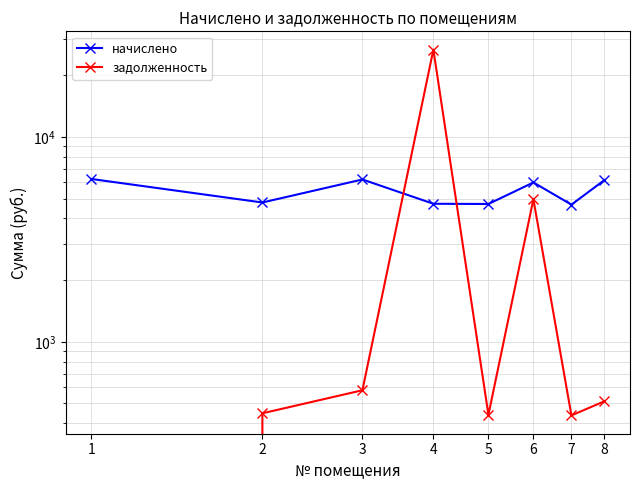

List the labels in order of задолженность value, largest first.

4, 6, 3, 8, 2, 5, 7, 1